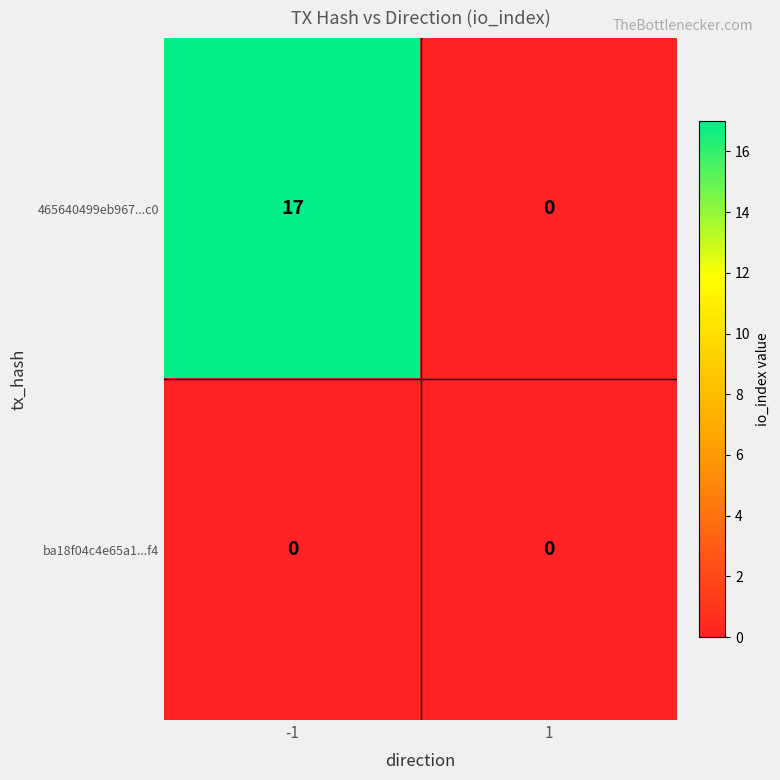

Count the number of categories in the chart.

2